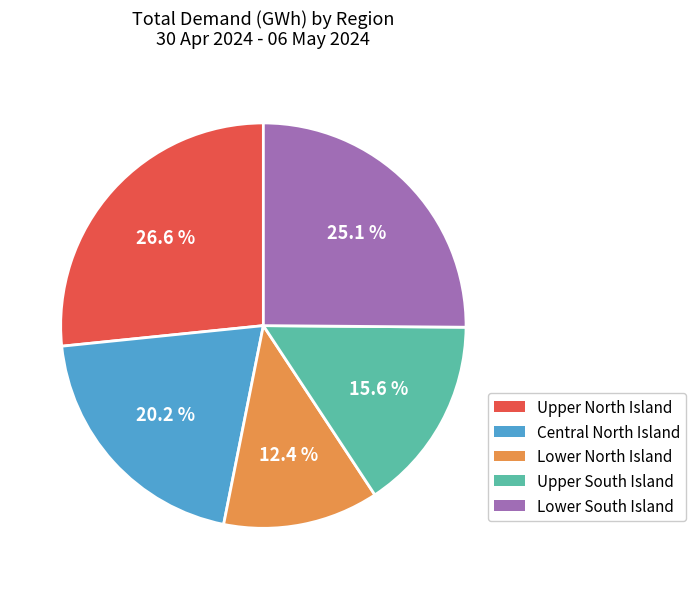

Which slice is the largest?

Upper North Island